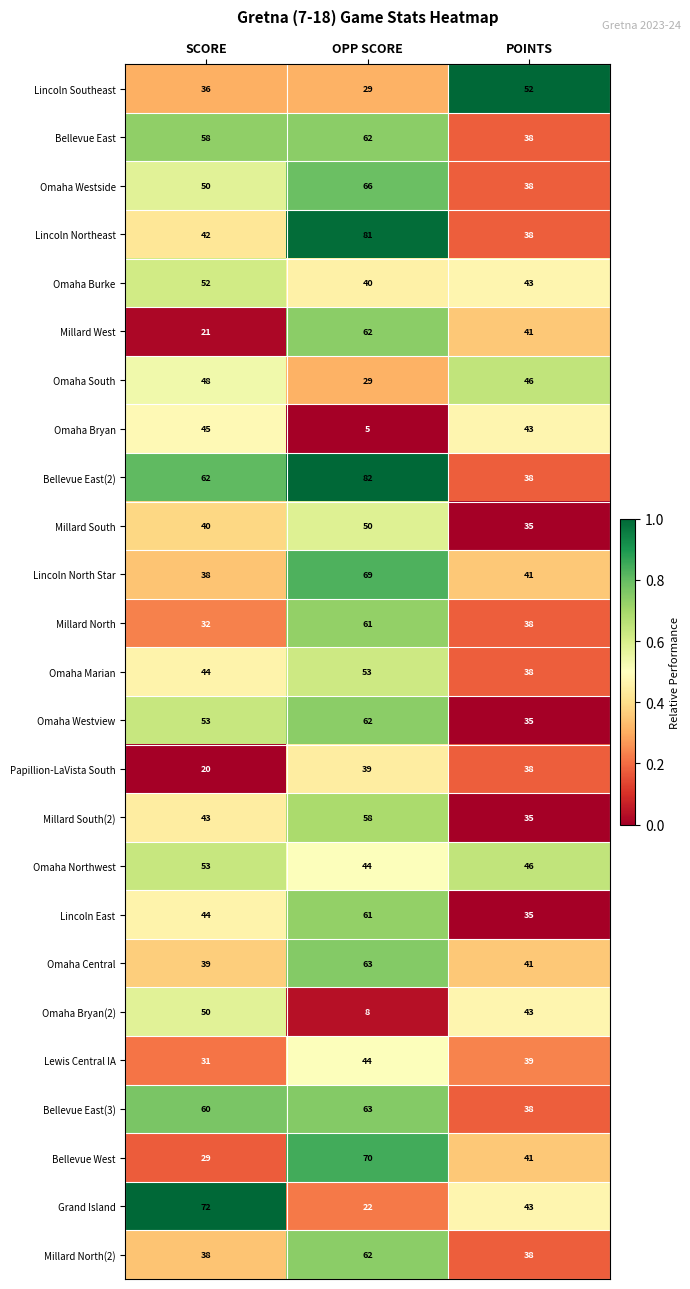

At how many categories does at least one series exceed 30?

3